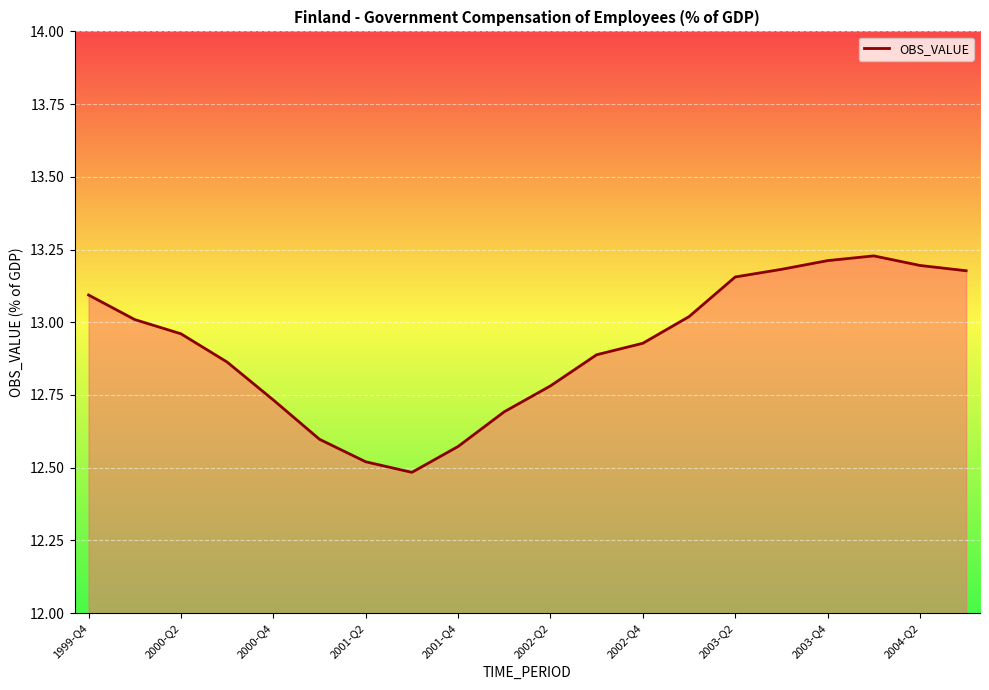

Is it true that the value at 2003-Q2 is 20.4?

False